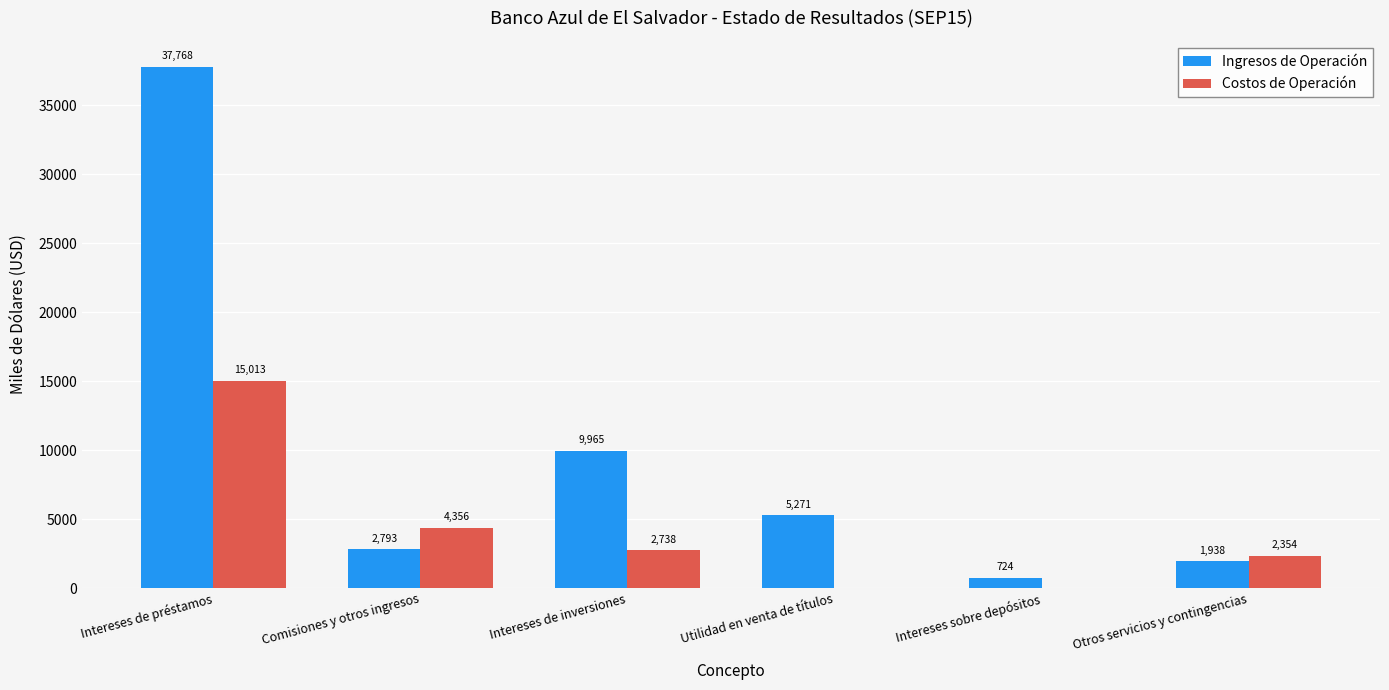

What is the total value across all series at Otros servicios y contingencias?

4292.5